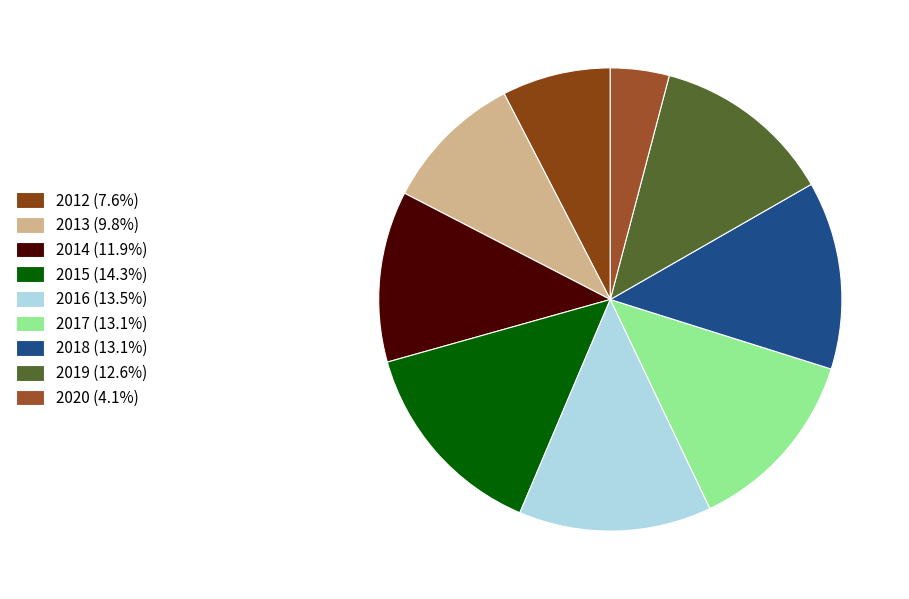

True or false: 2016 accounts for 19% of the total.

False